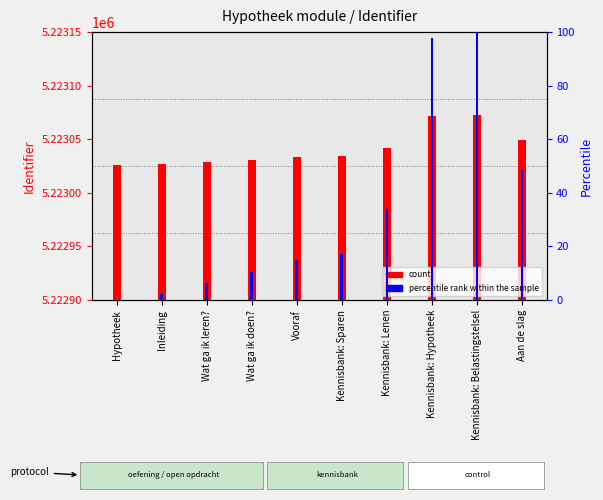

What is the label of the 9th bar from the left?

Kennisbank: Belastingstelsel